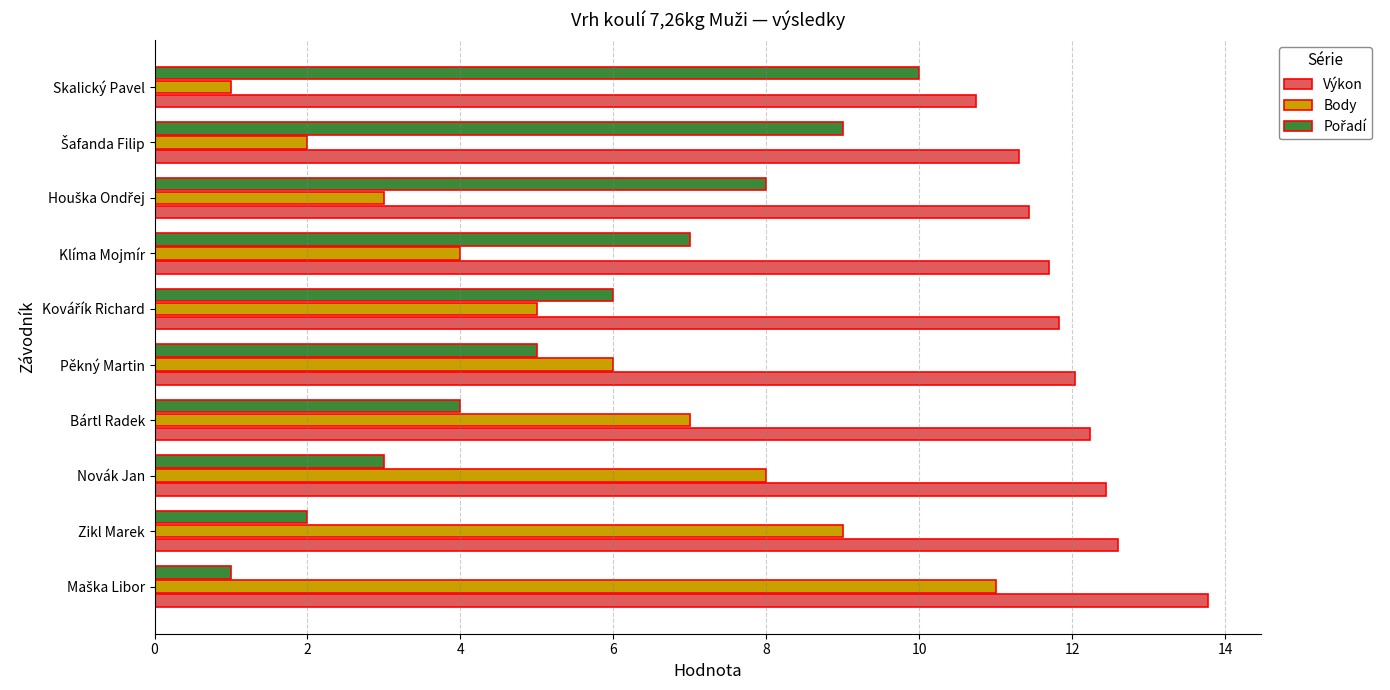

What is the minimum value shown in the chart?

1.0